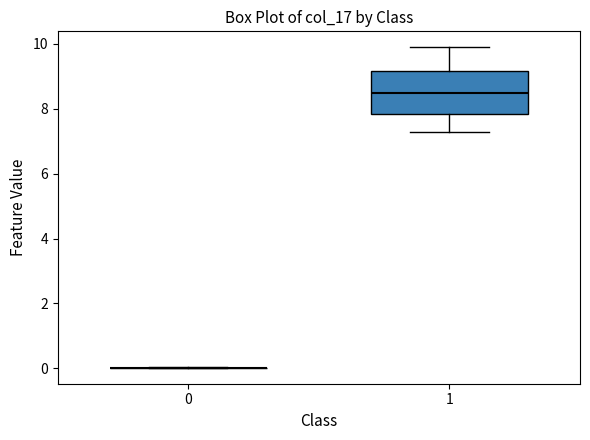

Comparing the boxes themselves (not the whiskers), which one is the tallest?

1